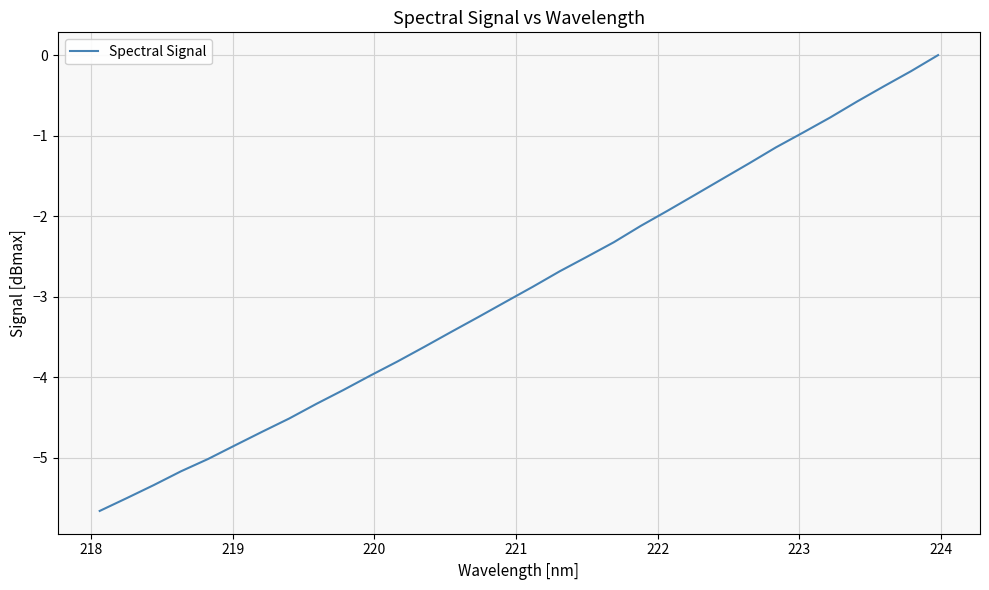

What is the smallest value displayed?

-5.7